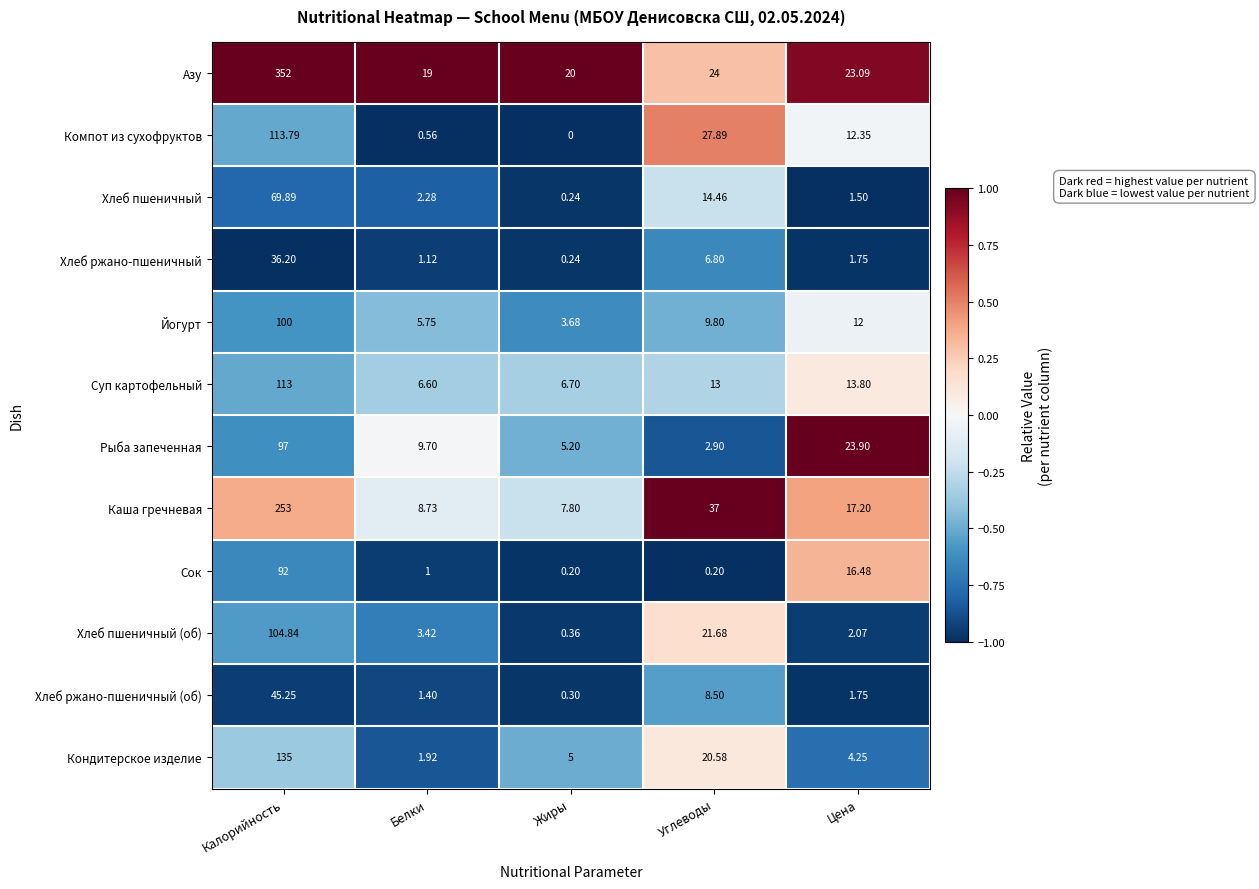

Which category has the highest value across all series?

Калорийность